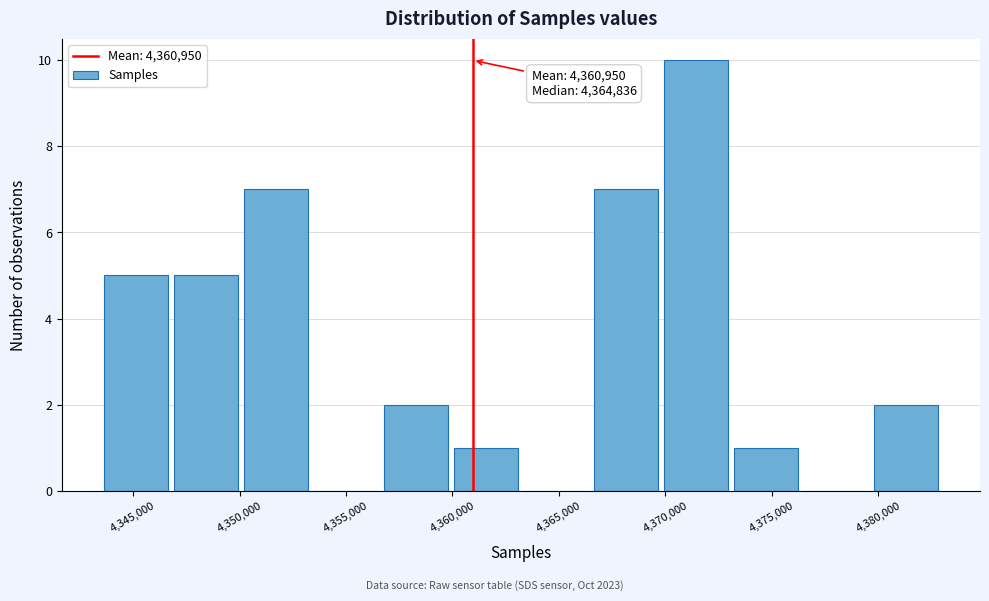

Which range on the x-axis has the tallest bar?

4370000 to 4373000